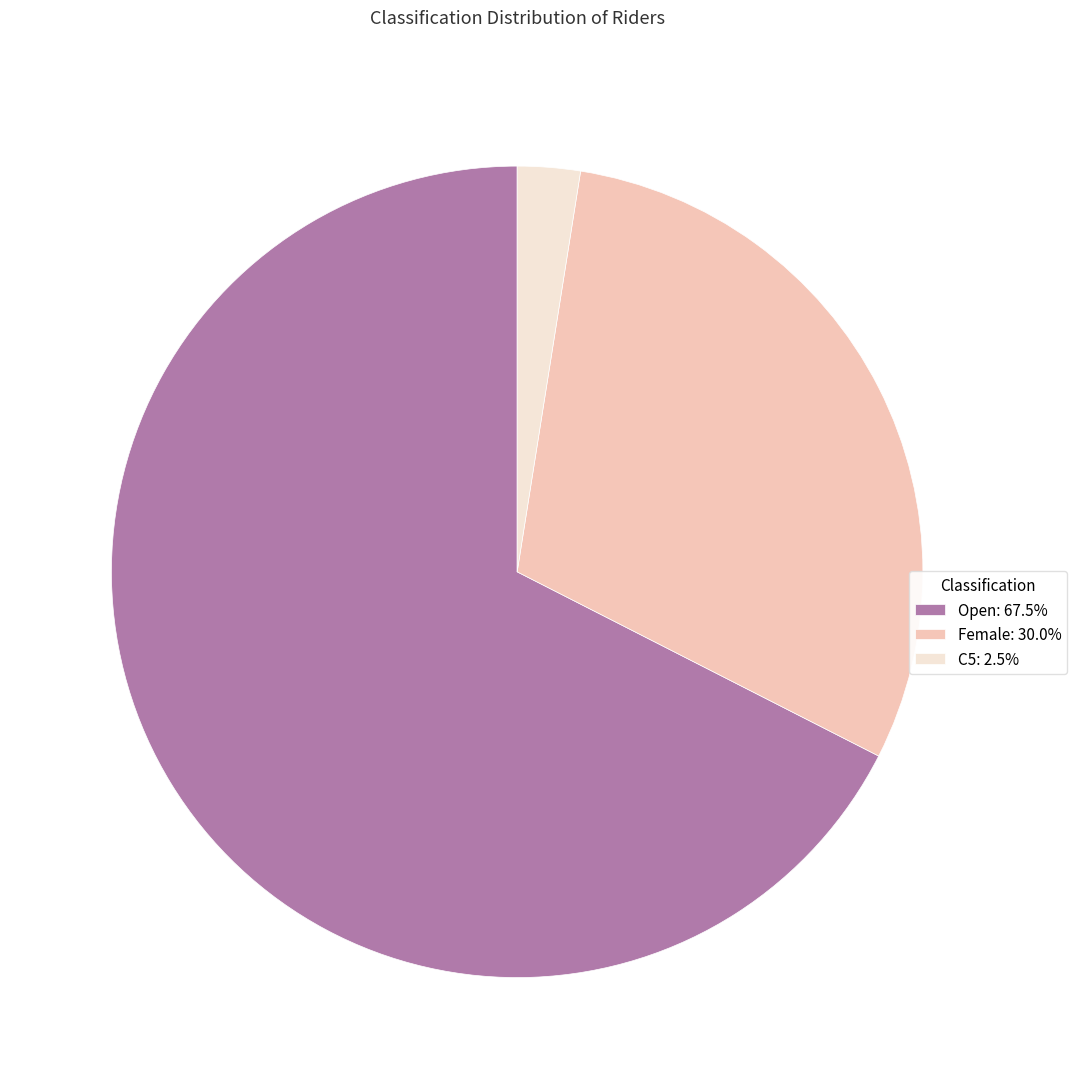

How many slices are in this pie chart?

3